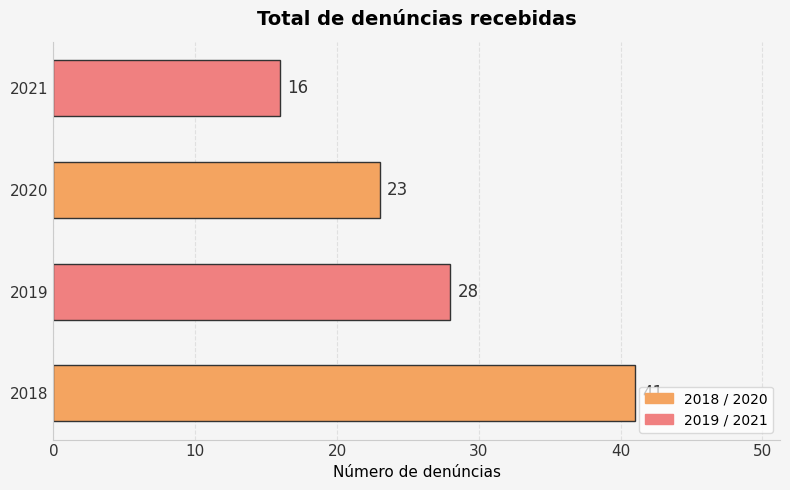

What is the maximum value shown in the chart?

41